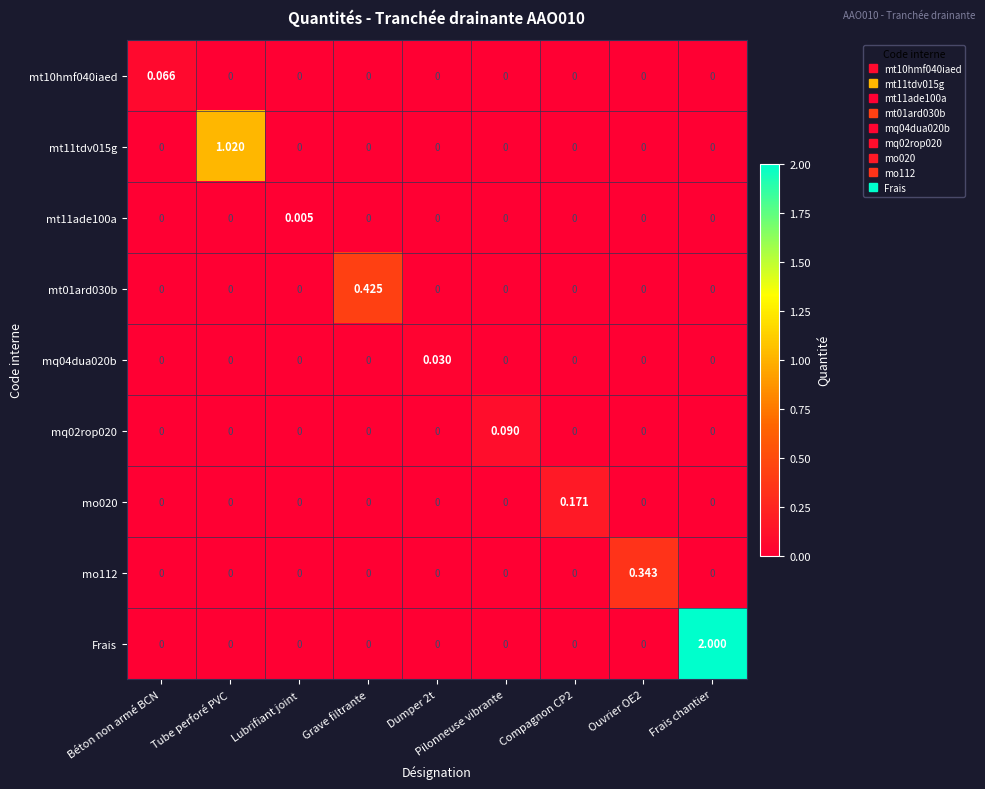

What is the greatest value displayed?

2.0